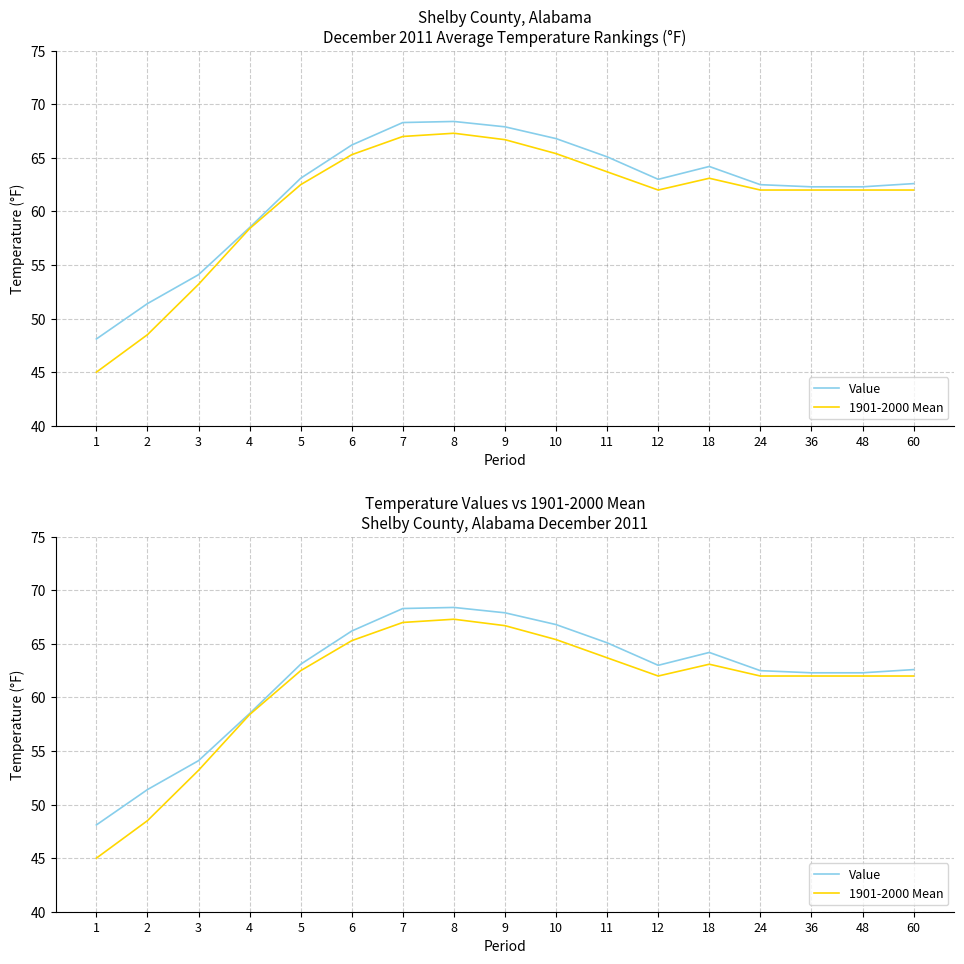

True or false: 1901-2000 Mean and Value intersect in this chart.

False